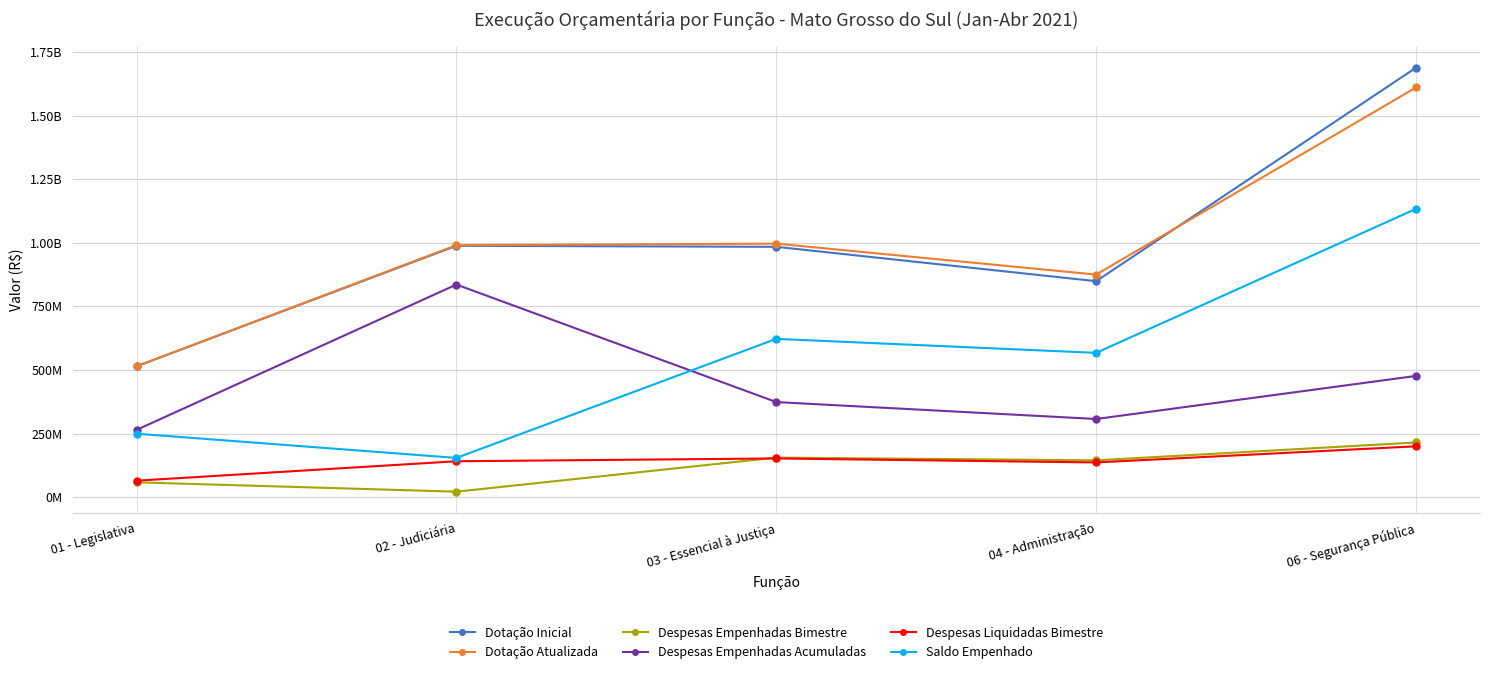

Does the chart have visible grid lines?

Yes